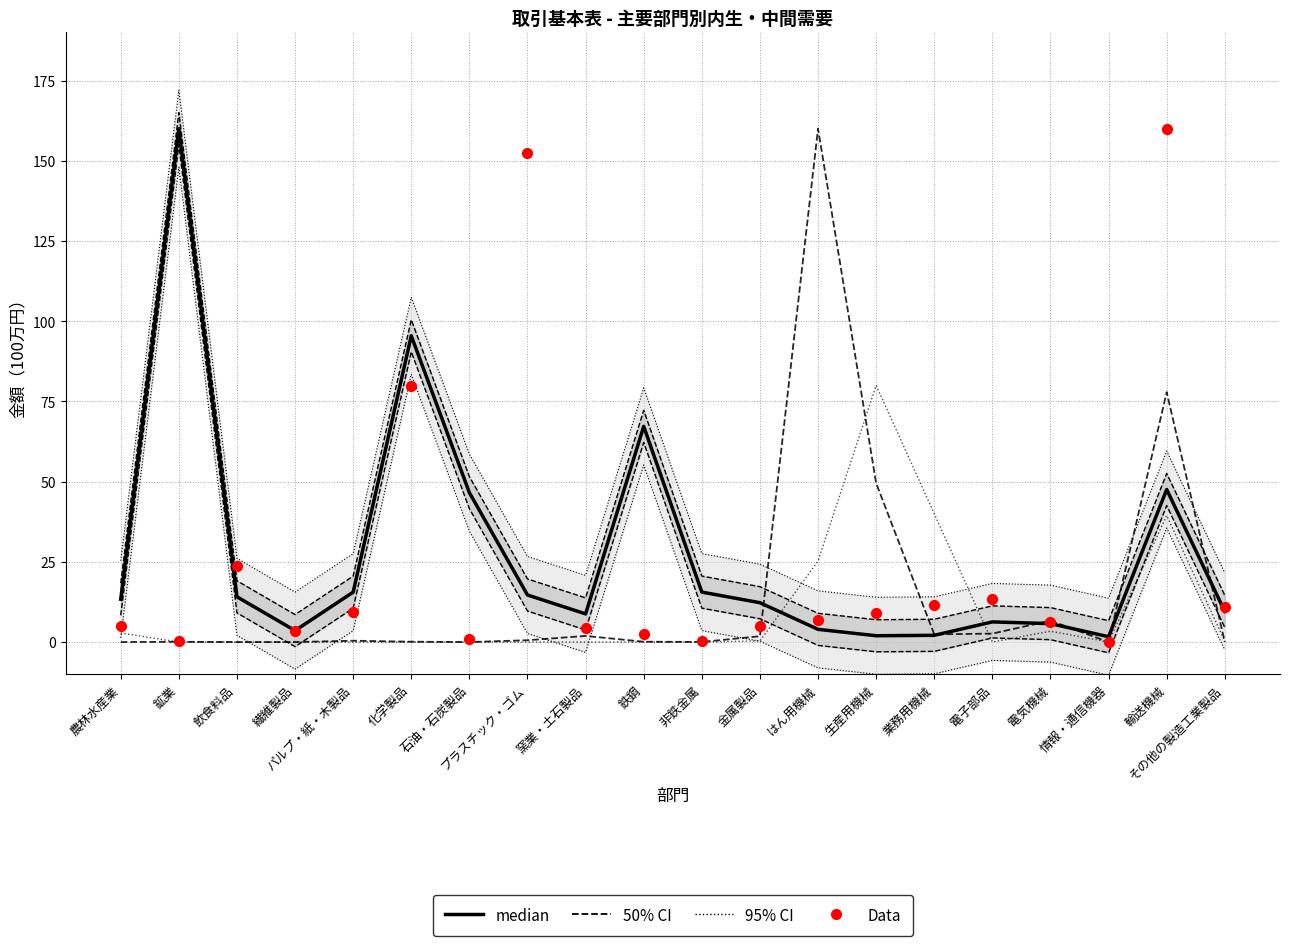

At which category is the sum across all series the highest?

輸送機械